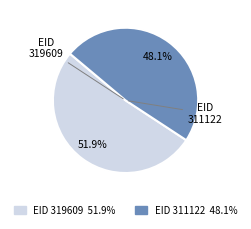

Rank the categories by value from highest to lowest.

EID 319609, EID 311122